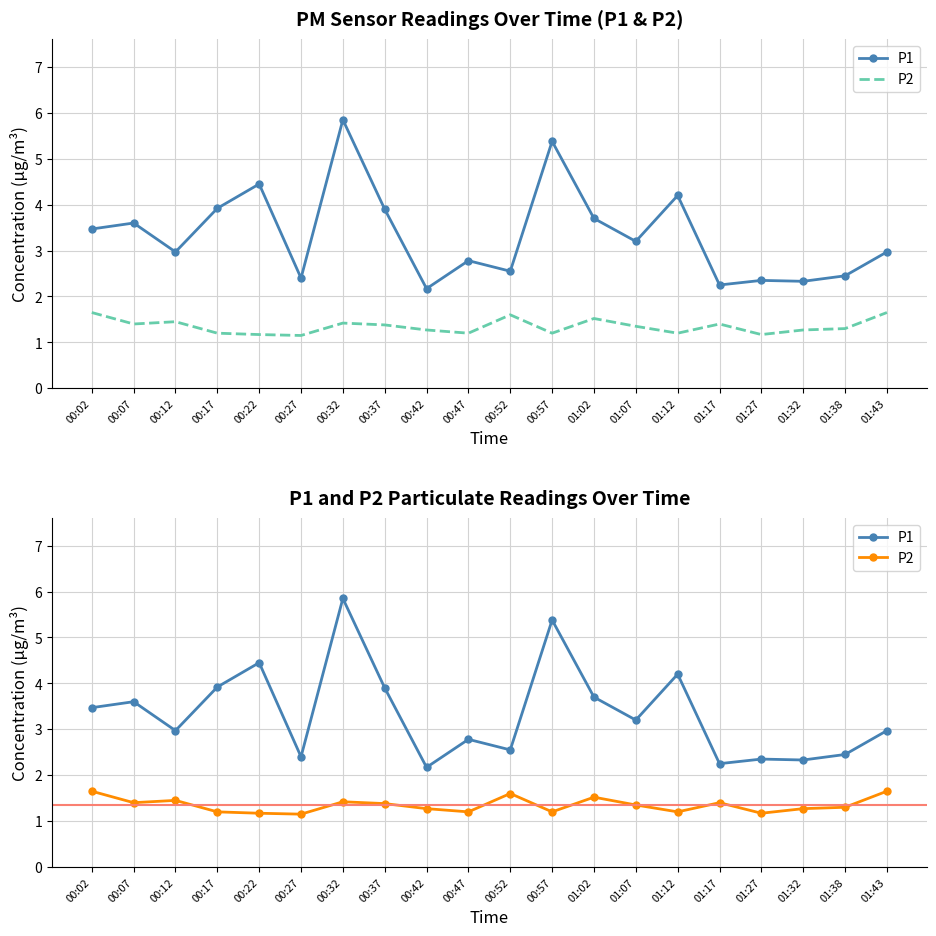

Rank the series by their average value, from highest to lowest.

P1, P2